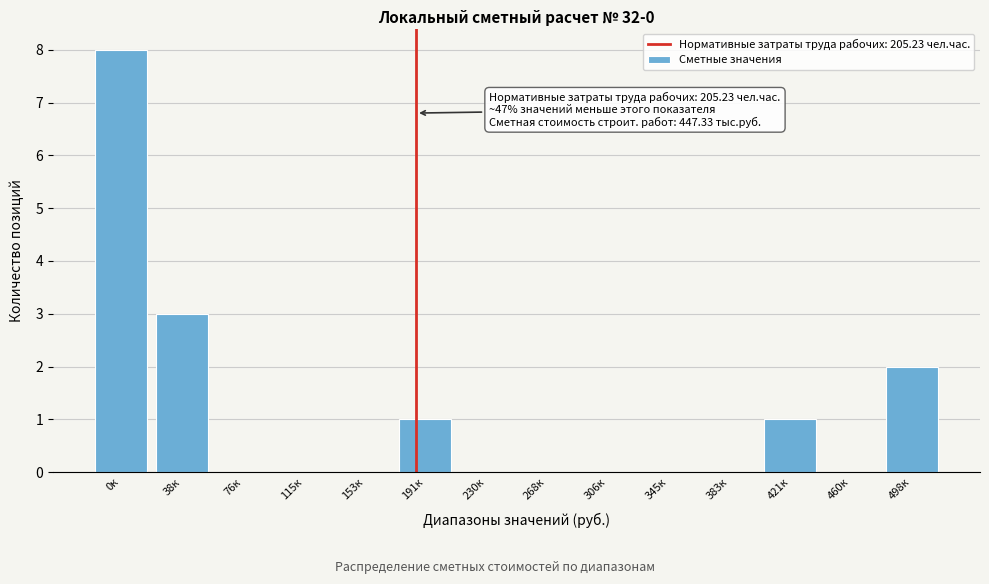

Reading left to right, what are all the values shown in this chart?

0к=8	38к=3	76к=0	115к=0	153к=0	191к=1	230к=0	268к=0	306к=0	345к=0	383к=0	421к=1	460к=0	498к=2